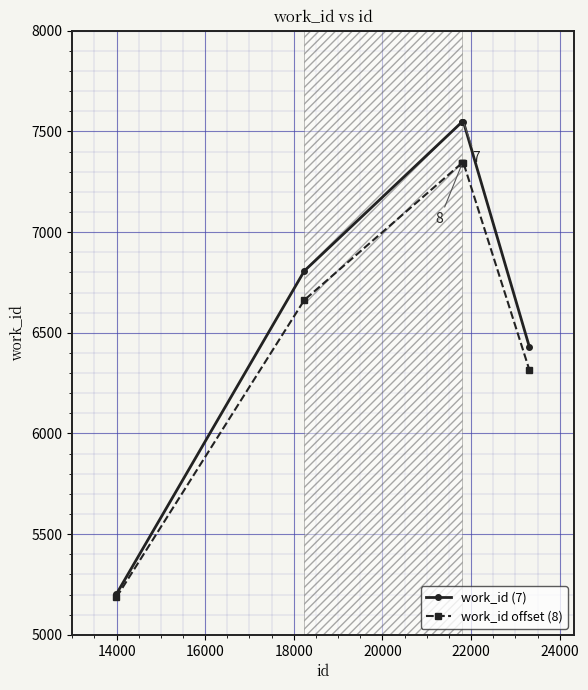

At how many categories does at least one series exceed 5882?

5